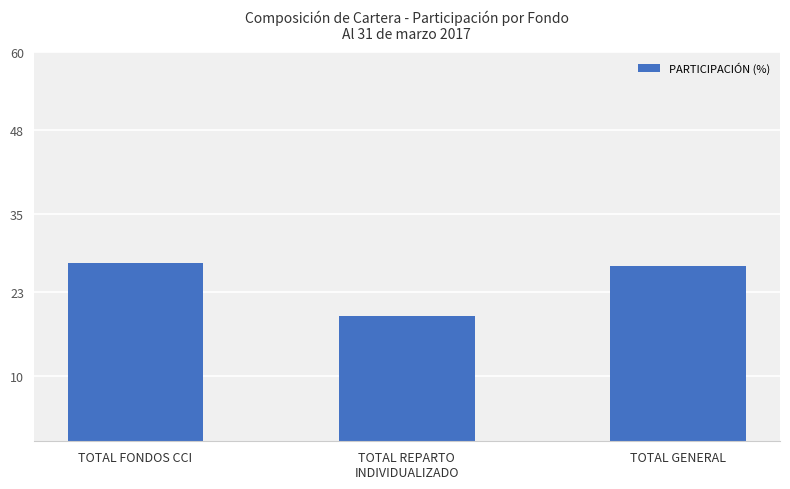

What is the label of the 2nd bar from the left?

TOTAL REPARTO
INDIVIDUALIZADO